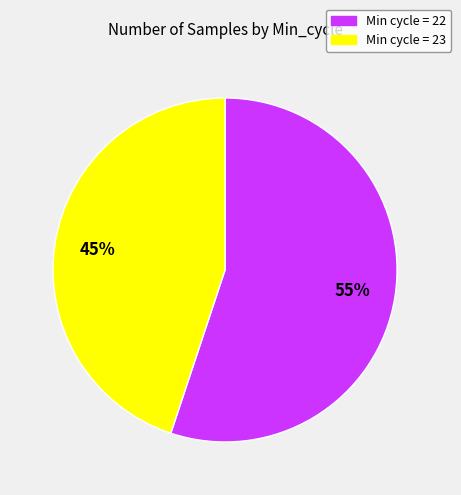

Is there a majority slice in this chart?

Yes